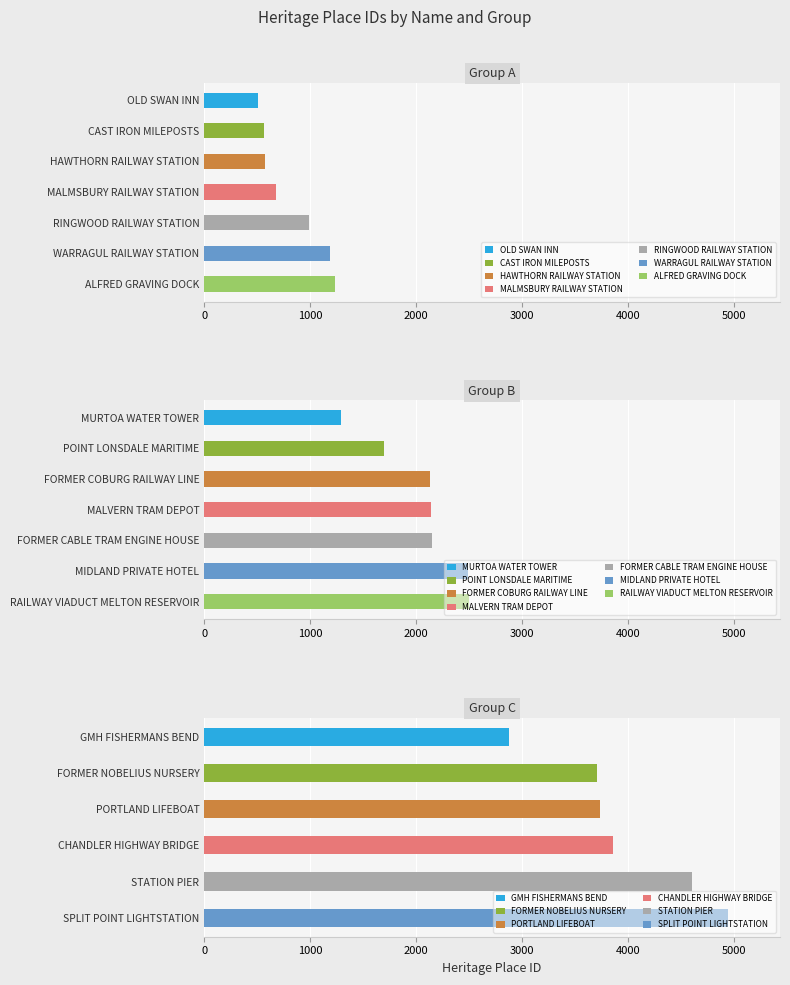

Reading right to left, transcribe all the data shown in this chart.

SPLIT POINT LIGHTSTATION=4943	STATION PIER=4603	CHANDLER HIGHWAY BRIDGE=3861	PORTLAND LIFEBOAT=3741	FORMER NOBELIUS NURSERY=3706	GMH FISHERMANS BEND=2882	RAILWAY VIADUCT MELTON RESERVOIR=2504	MIDLAND PRIVATE HOTEL=2487	FORMER CABLE TRAM ENGINE HOUSE=2155	MALVERN TRAM DEPOT=2138	FORMER COBURG RAILWAY LINE=2135	POINT LONSDALE MARITIME=1693	MURTOA WATER TOWER=1294	ALFRED GRAVING DOCK=1231	WARRAGUL RAILWAY STATION=1190	RINGWOOD RAILWAY STATION=986	MALMSBURY RAILWAY STATION=677	HAWTHORN RAILWAY STATION=576	CAST IRON MILEPOSTS=560	OLD SWAN INN=511